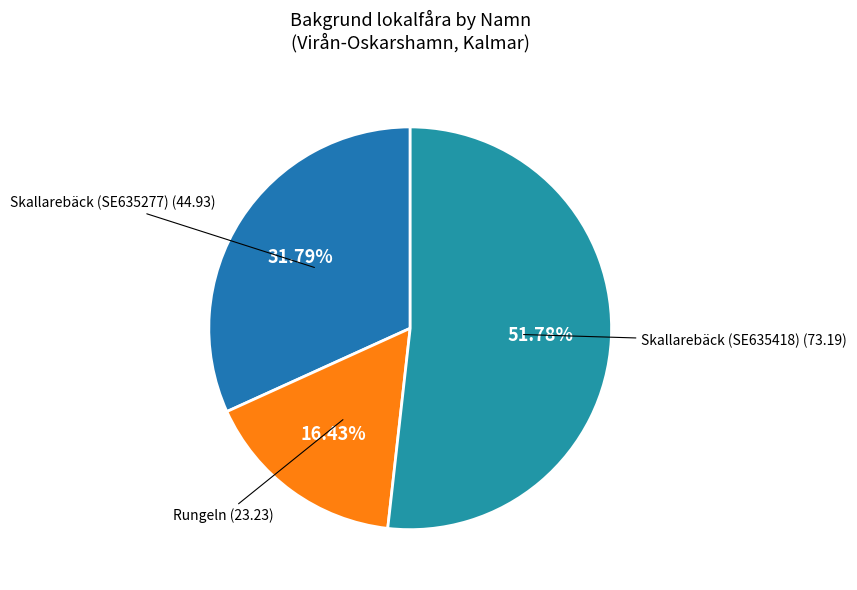

What is the ratio of the value at Rungeln to the value at Skallarebäck (SE635418)?

0.3